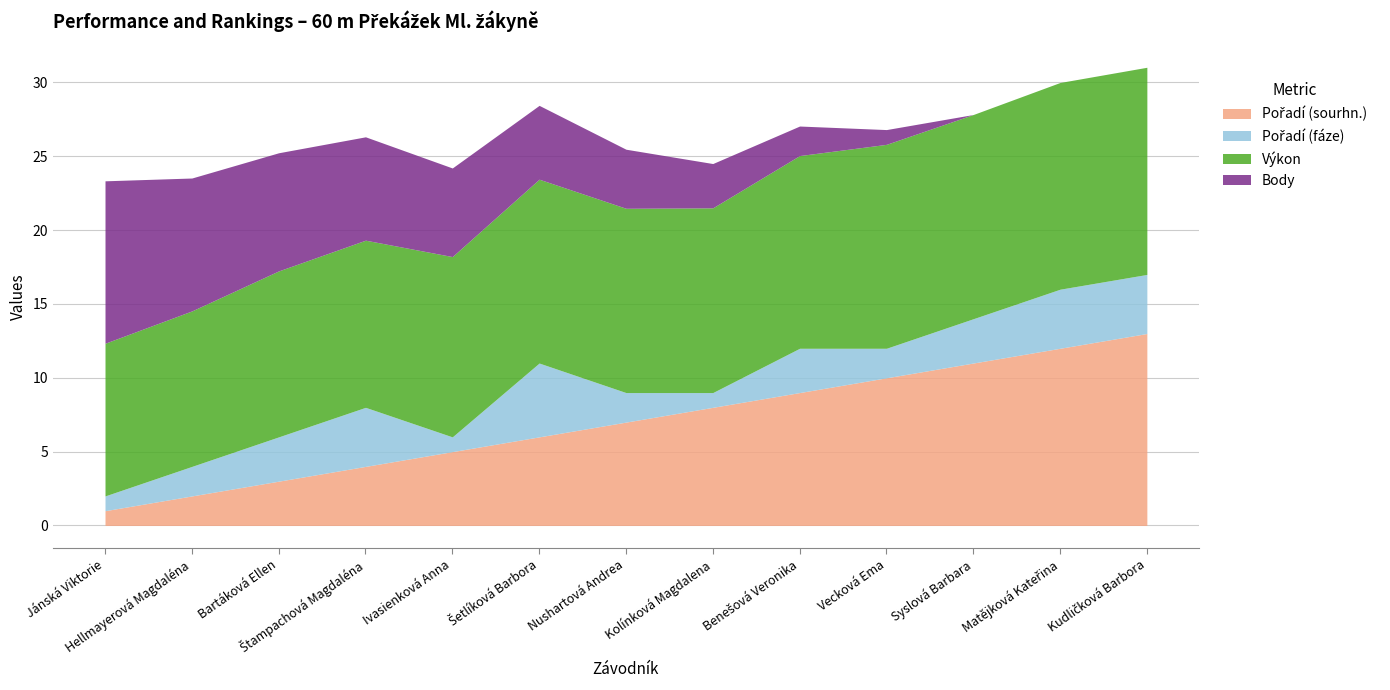

In Pořadí (fáze), how many points are higher than both neighbors (excluding endpoints)?

3